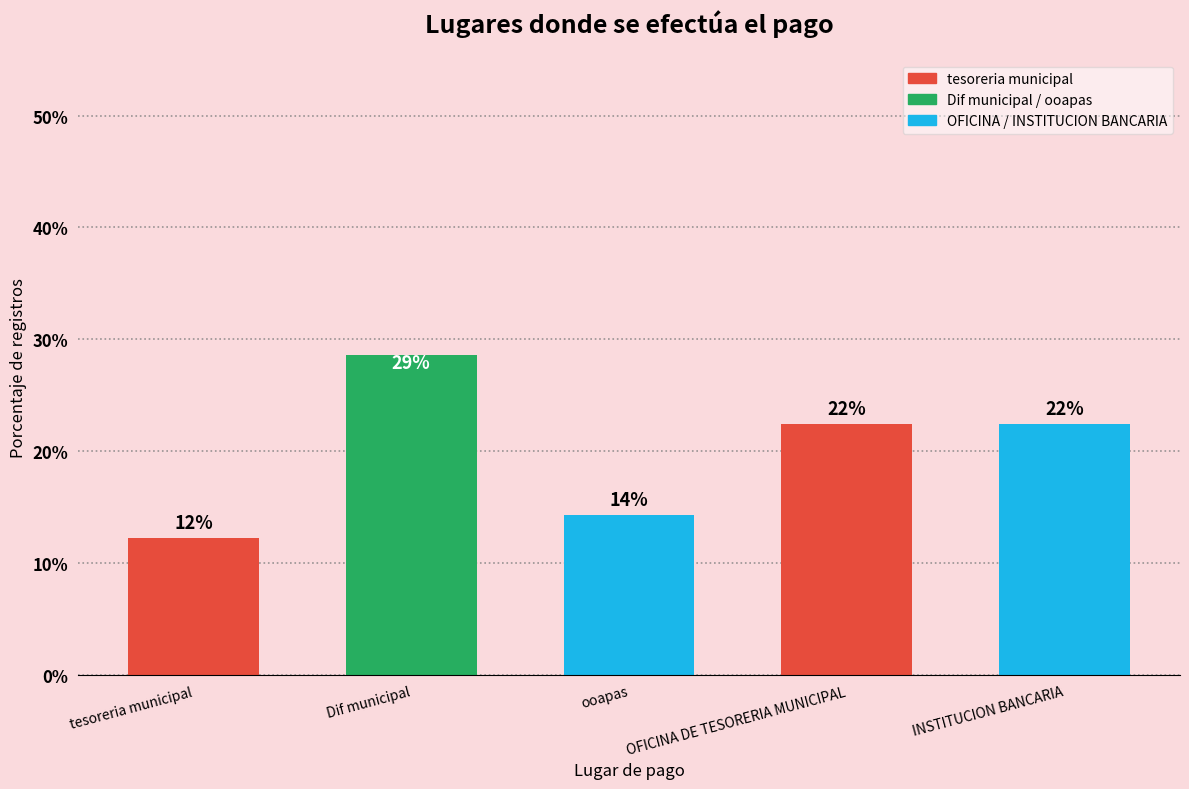

At which label is the value closest to 20?

OFICINA DE TESORERIA MUNICIPAL